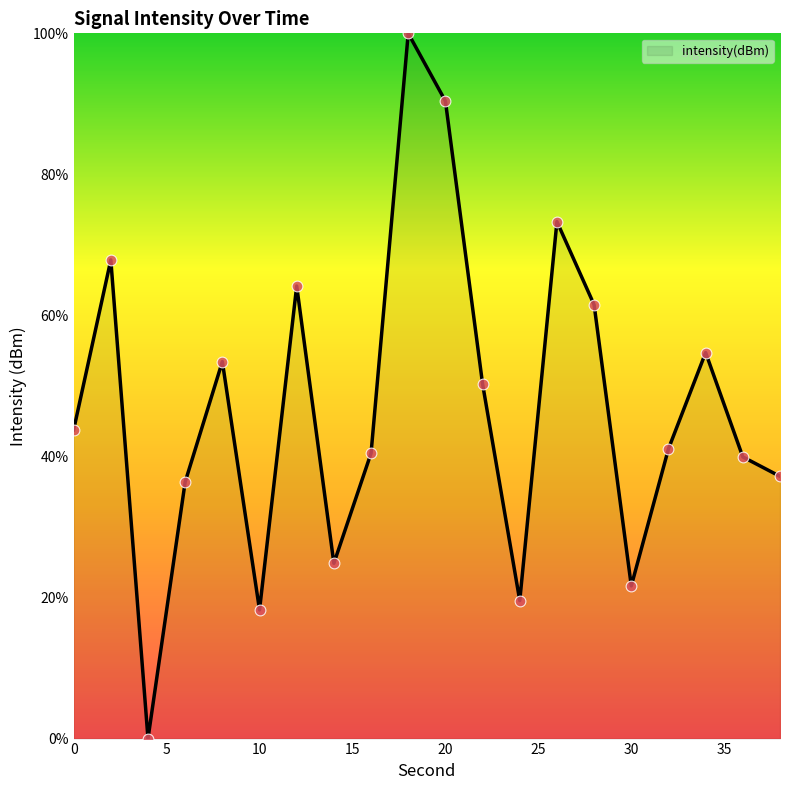

What is the maximum value shown in the chart?

100.0